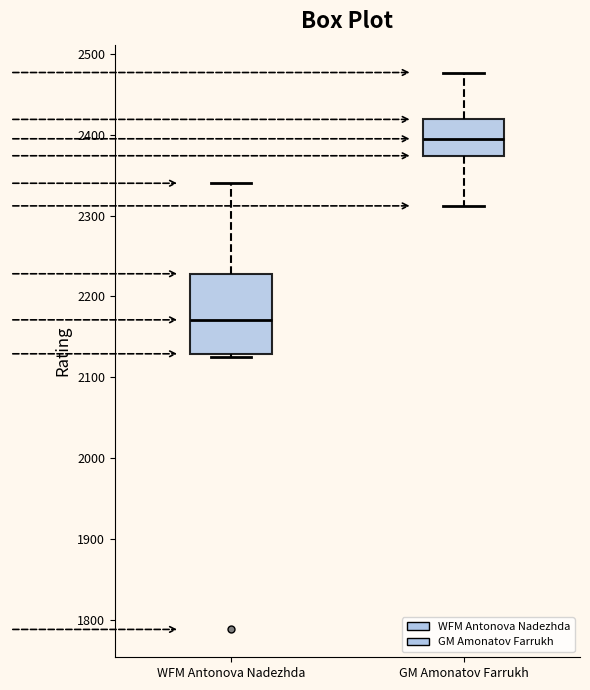

Reading left to right, read every box against the y-axis: the position of its median line, the range the box covers, and the ends of its whiskers. The values are not printed on the chart, so give them approximately, as read against the axis.

WFM Antonova Nadezhda: median 2170, box 2130 to 2230, whiskers 2130 (just below the box's lower edge) to 2340
GM Amonatov Farrukh: median 2400, box 2370 to 2420, whiskers 2310 to 2480